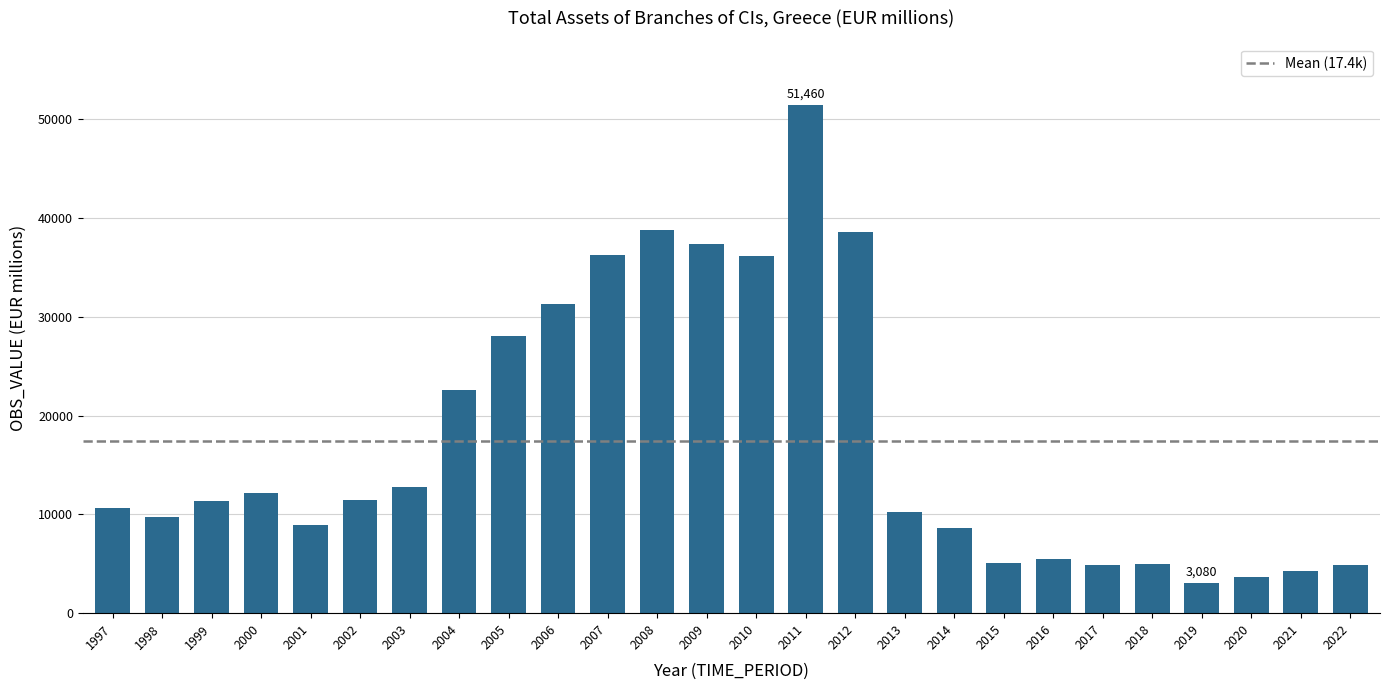

How many series are shown in this chart?

1